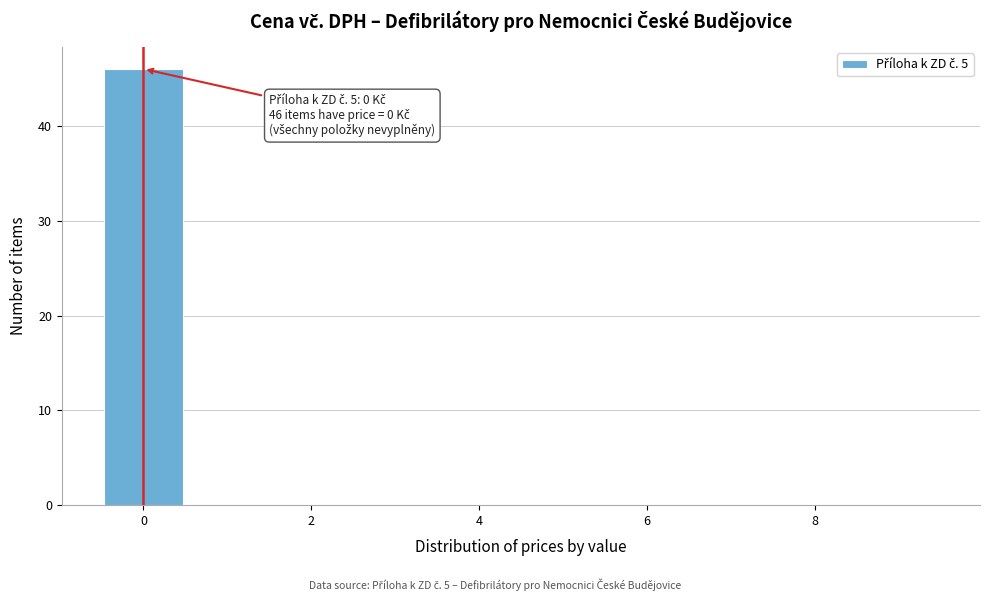

Which range on the x-axis has the tallest bar?

-0.5 to 0.5